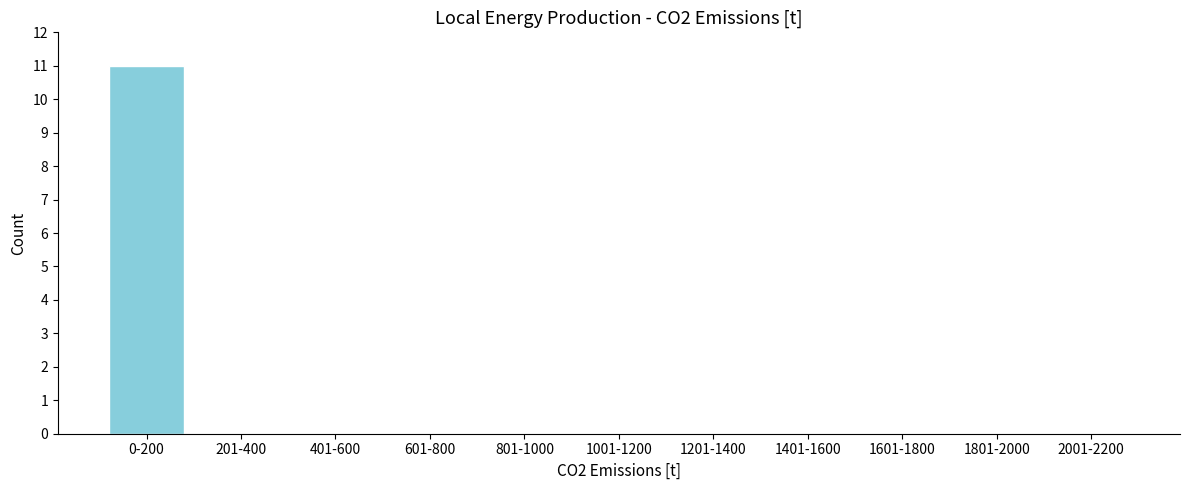

Reading left to right, extract all data points from this chart.

0-200=11	201-400=0	401-600=0	601-800=0	801-1000=0	1001-1200=0	1201-1400=0	1401-1600=0	1601-1800=0	1801-2000=0	2001-2200=0